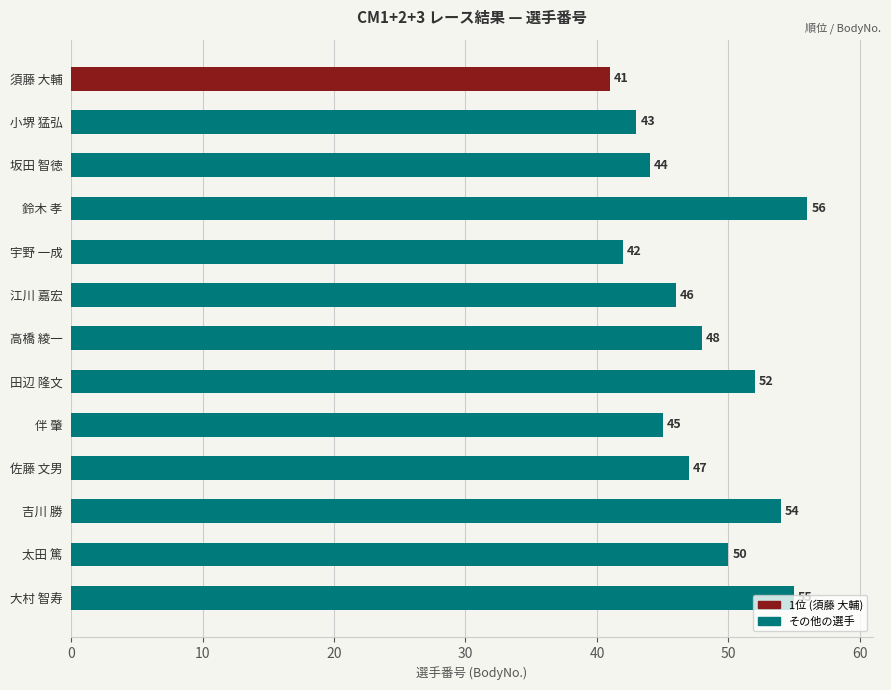

Does the chart contain any negative values?

No